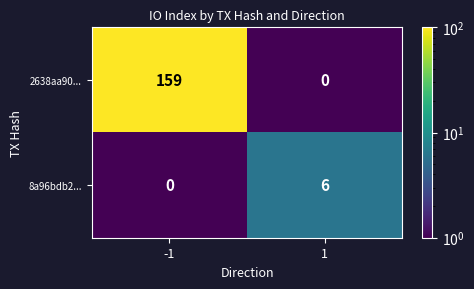

Between -1 and 1, which series saw the biggest shift?

2638aa90...